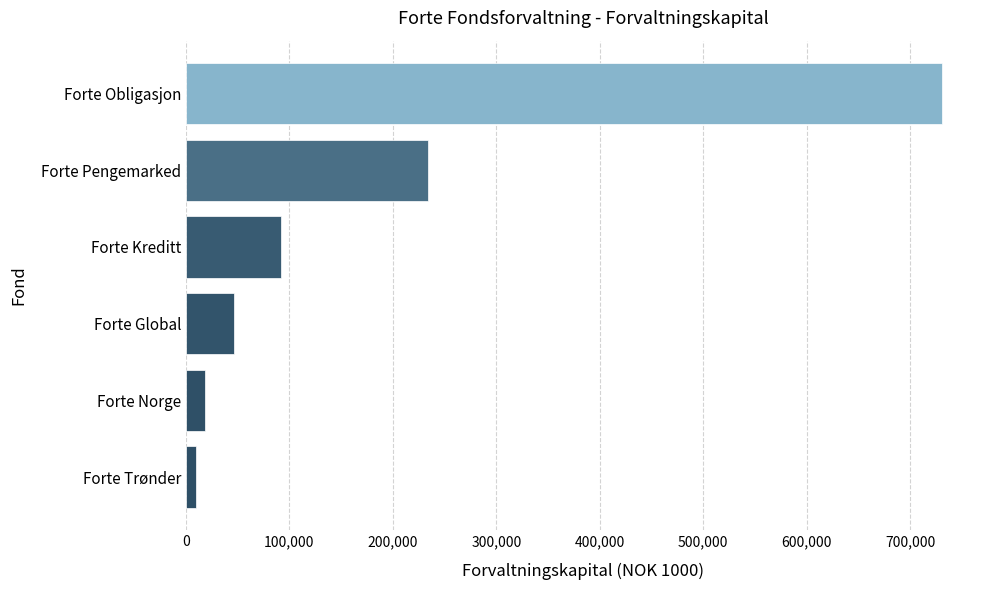

Which label corresponds to the largest value in the chart?

Forte Obligasjon